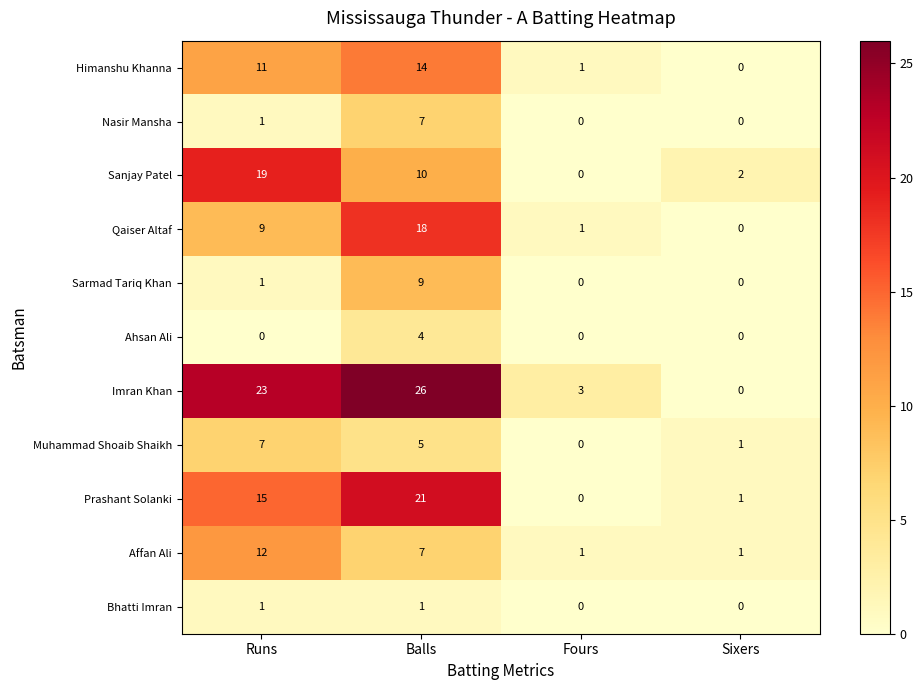

The value of Sanjay Patel at Runs is 19. True or false?

True